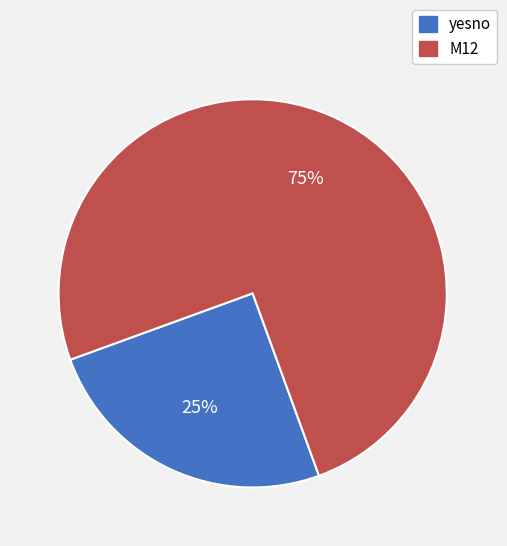

To the nearest percent, what portion does yesno represent?

25%